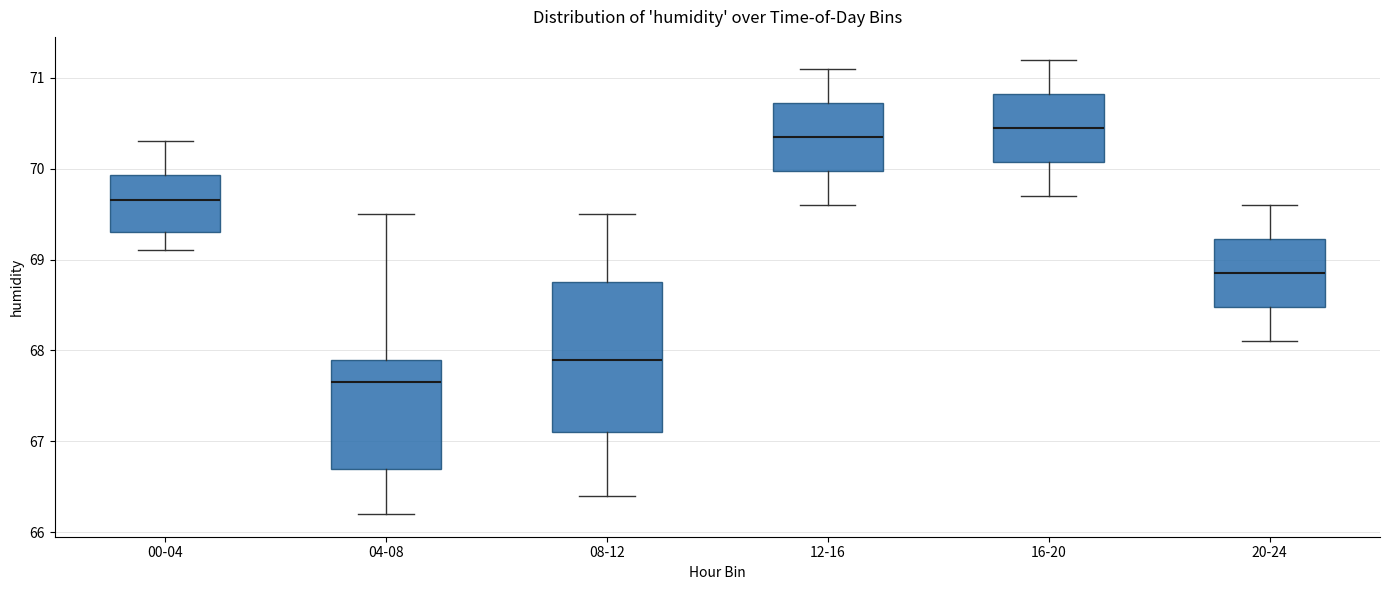

Which box's median line is the highest?

16-20